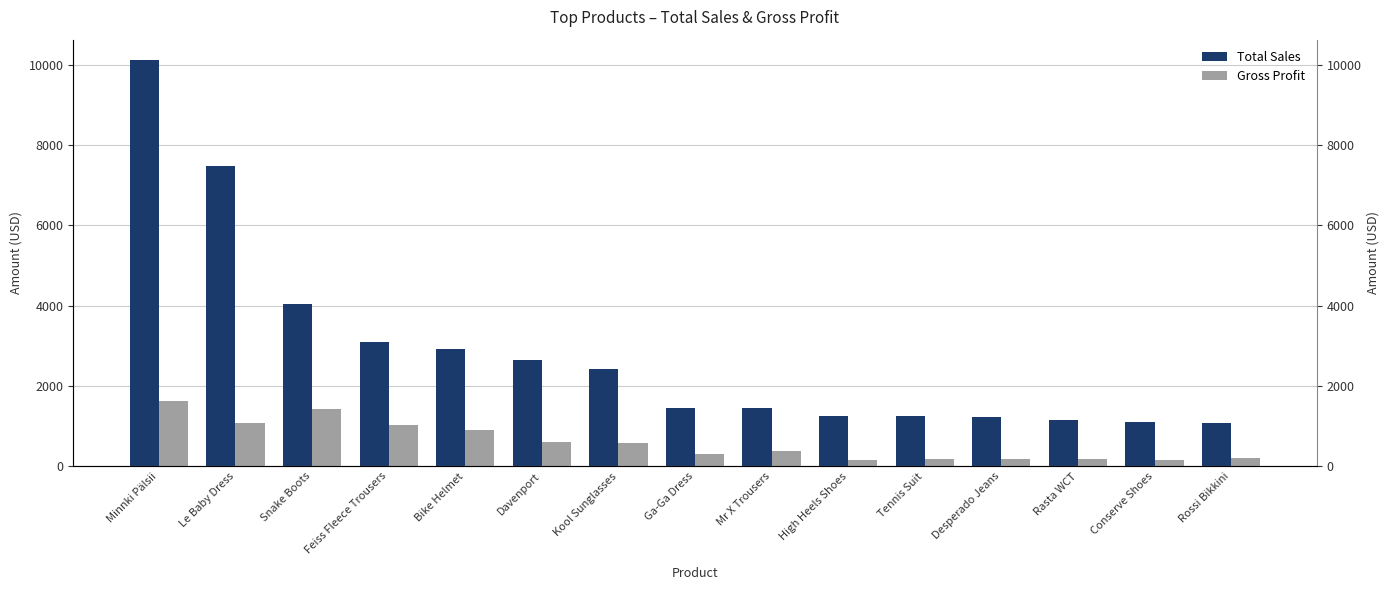

What is the lowest value of the Gross Profit series?

147.0